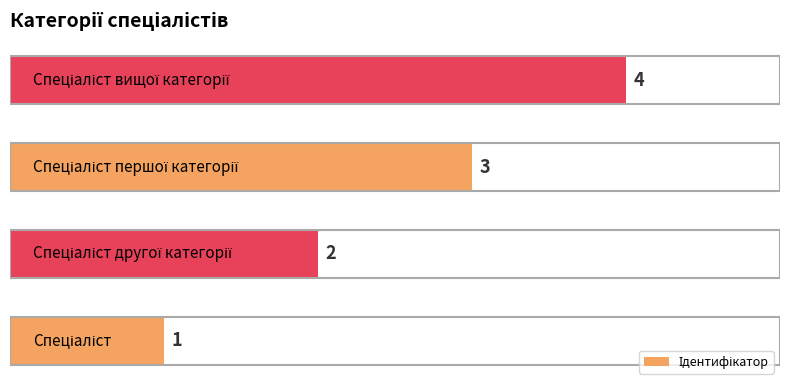

What is the sum of all values?

10